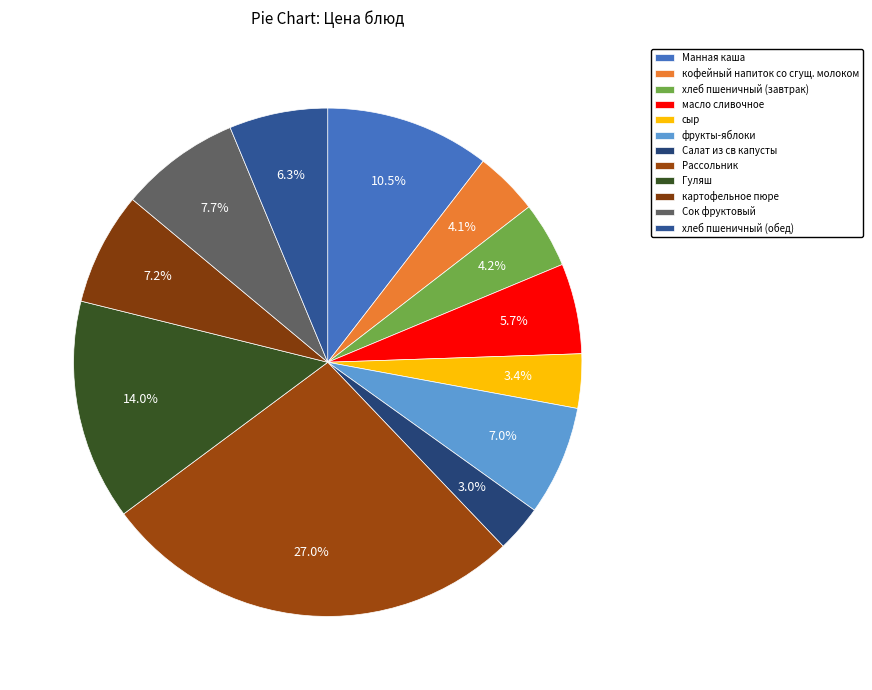

To the nearest percent, what is the difference between the масло сливочное and сыр slice percentages?

2%